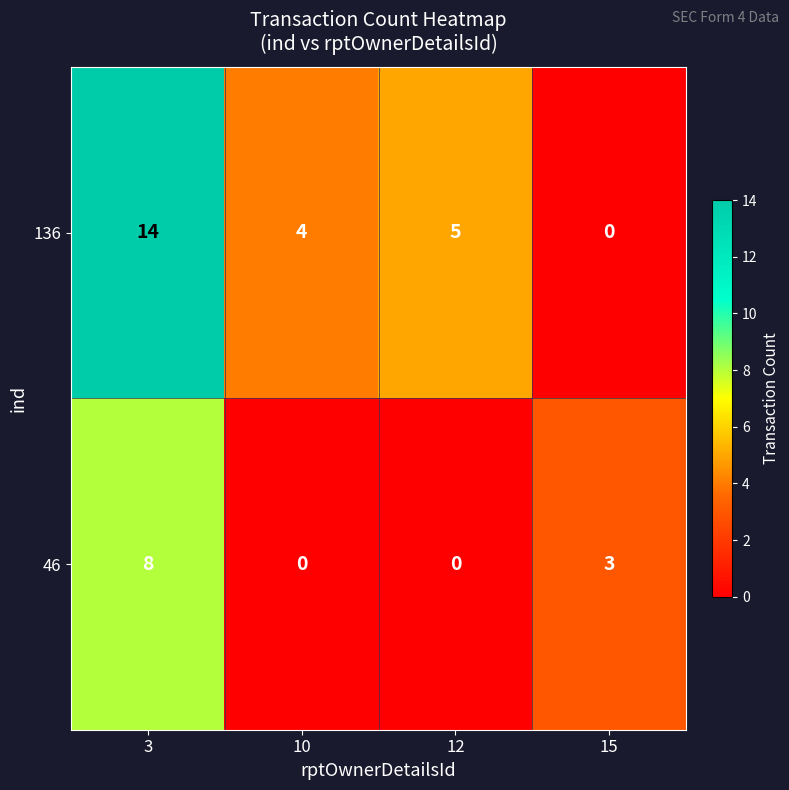

True or false: 46 has a value of 0 at 10.

True